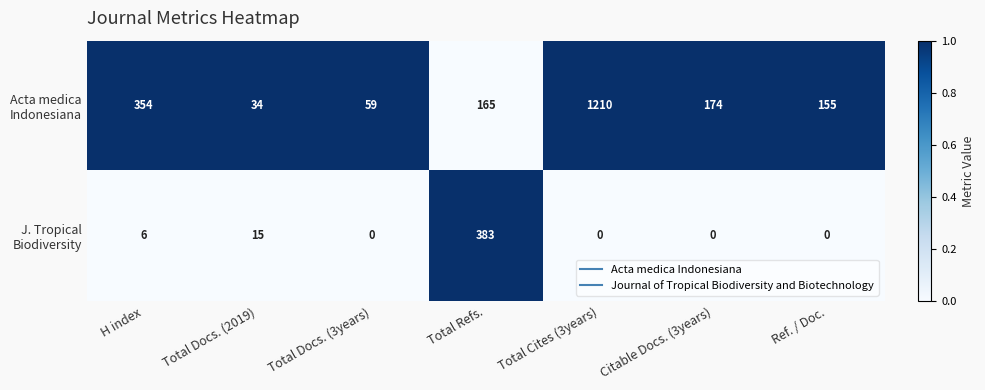

At which category is the sum across all series the highest?

Total Cites (3years)